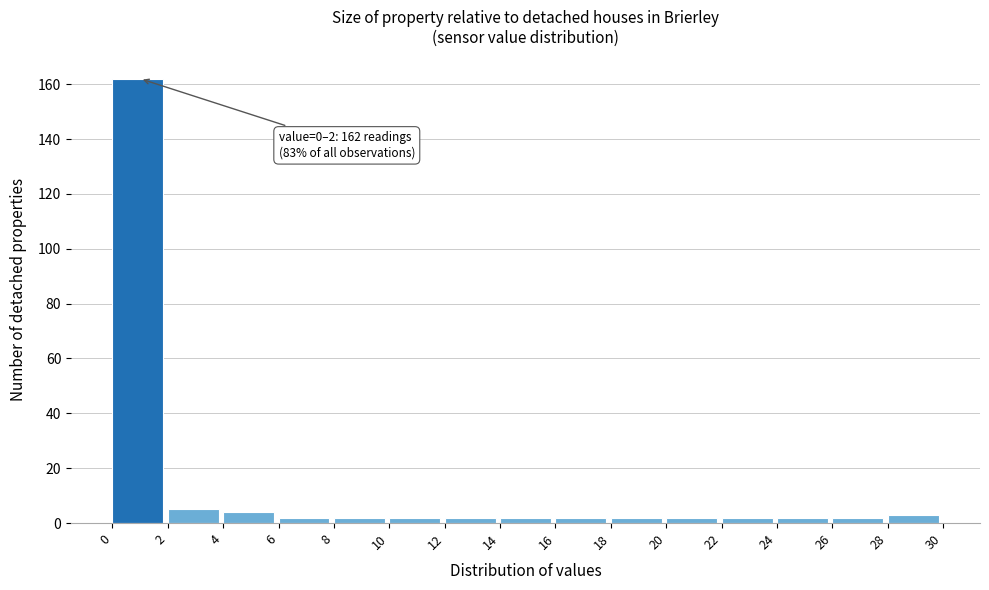

Which range on the x-axis has the tallest bar?

0 to 2